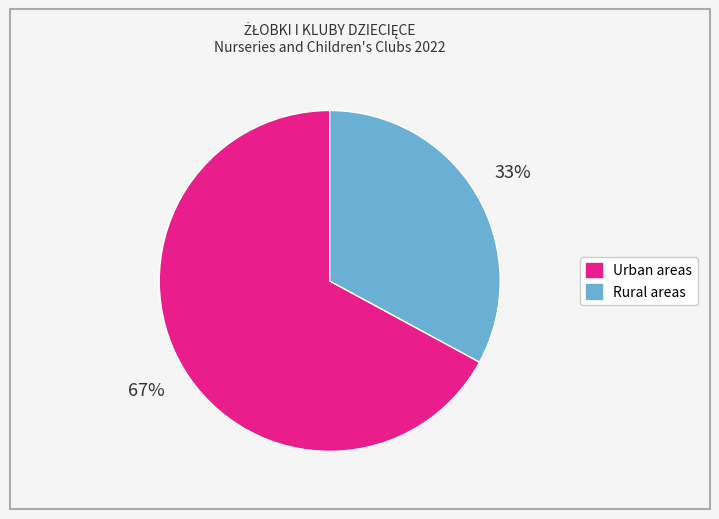

To the nearest percent, what percentage of the pie is Urban areas?

67%